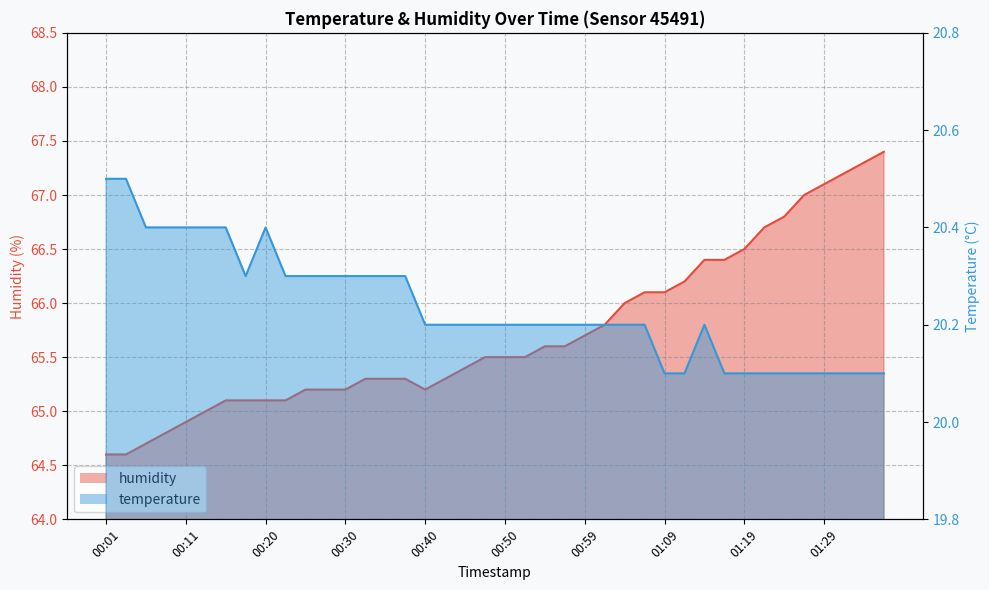

How many lines are shown in the chart?

2